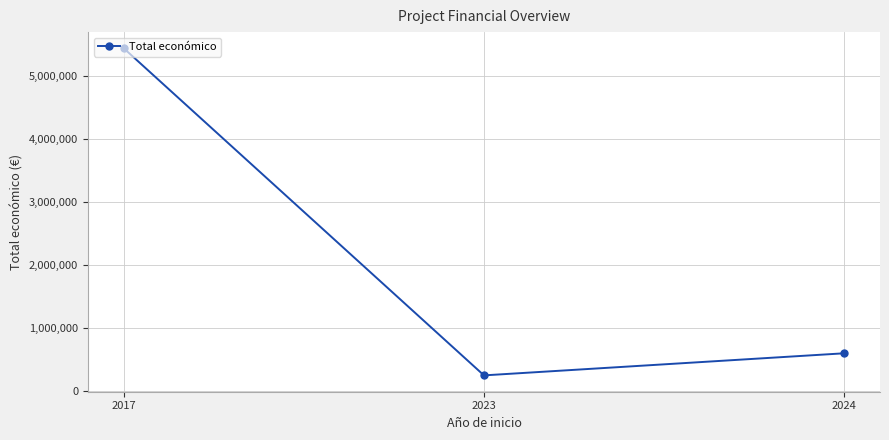

What is the change in value from 2017 to 2023?

-5183552